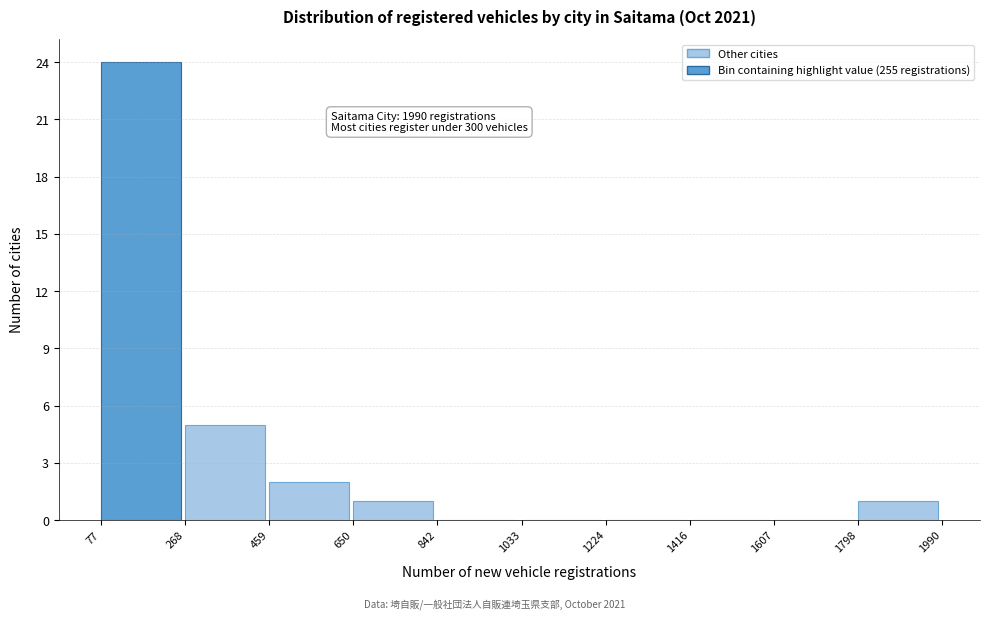

Which range on the x-axis has the tallest bar?

77 to 268